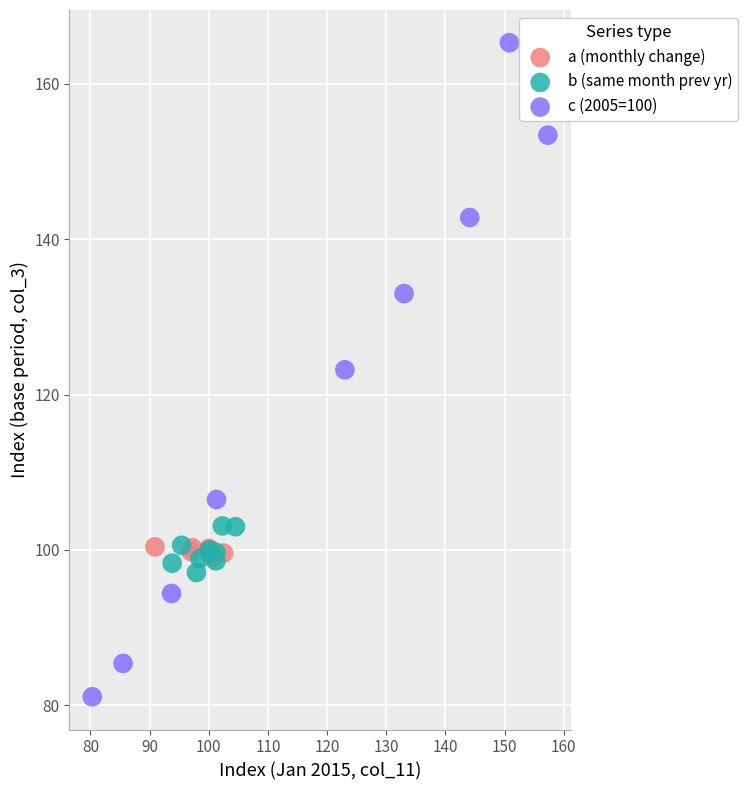

Which series contains the highest Y value?

c (2005=100)